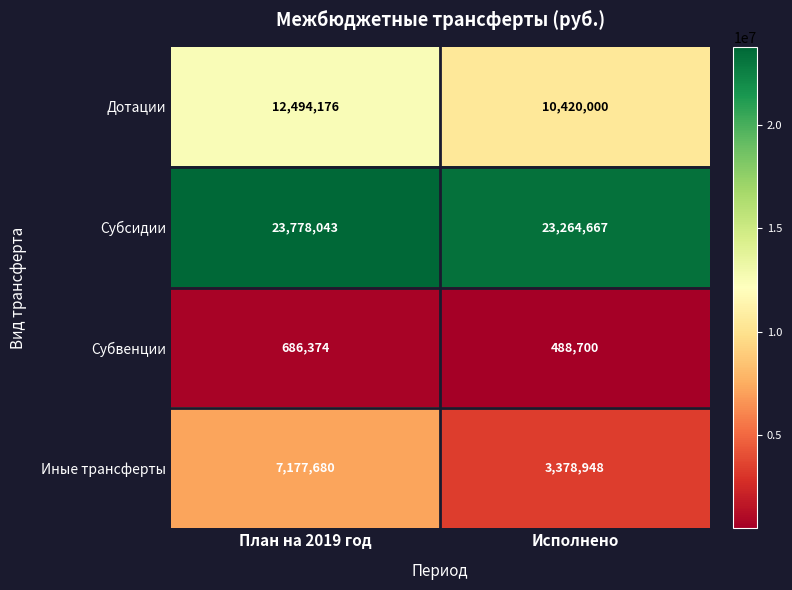

List the series in order of their peak value, lowest first.

Субвенции, Иные трансферты, Дотации, Субсидии